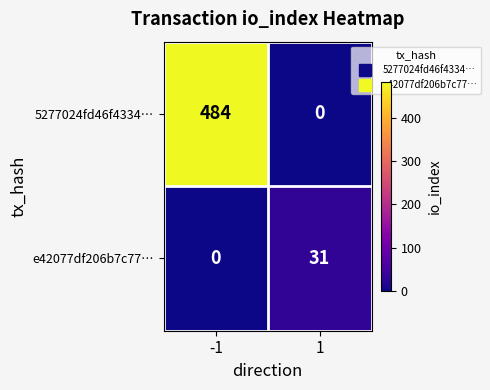

Which series has the largest total across all categories?

5277024fd46f4334…